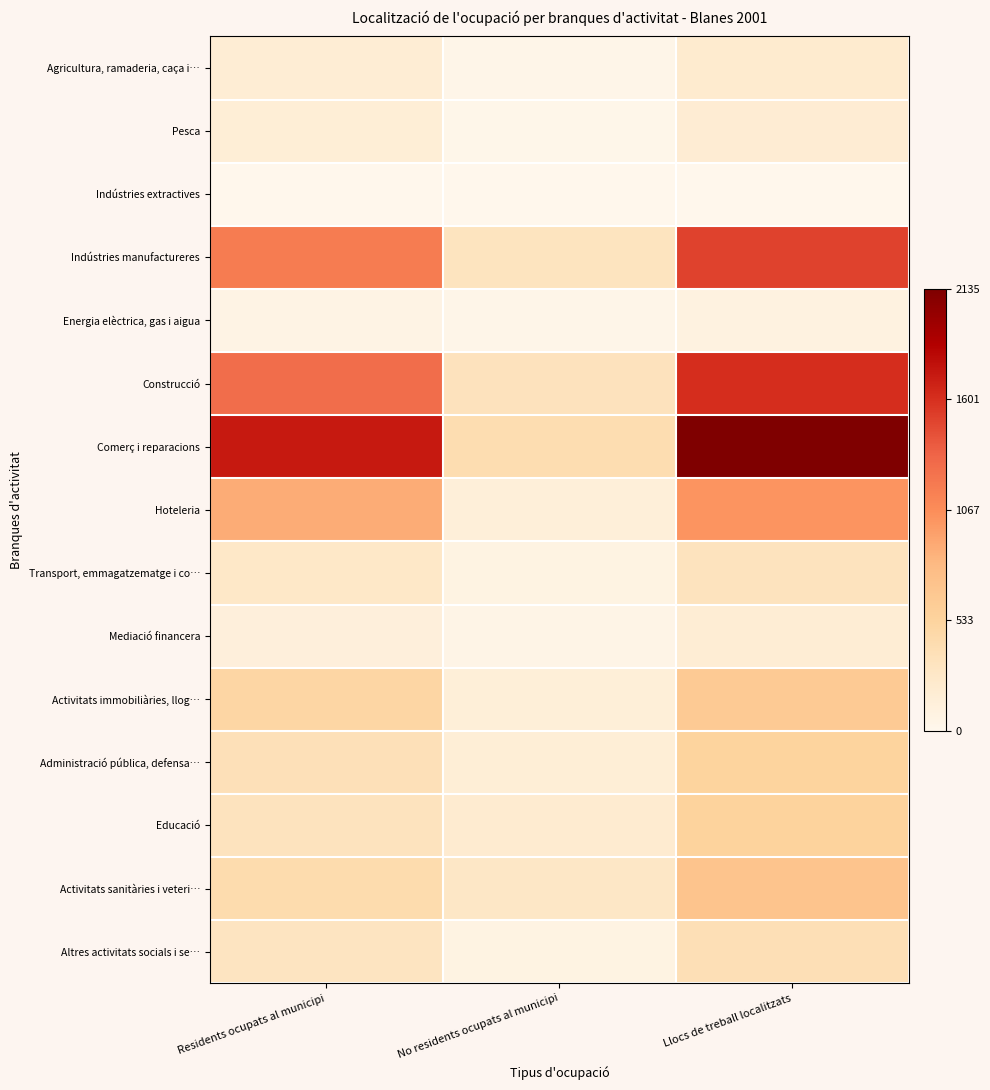

How many series are shown in this chart?

15